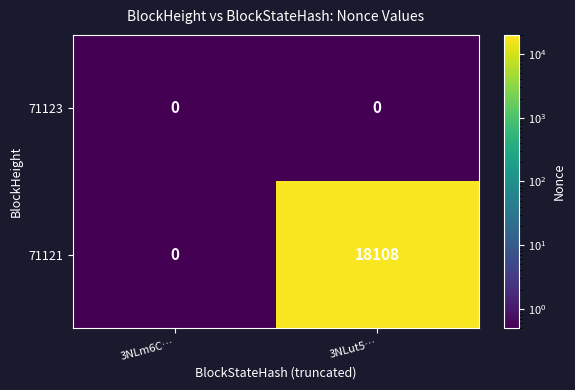

What is the sum of all 71121 values?

18108